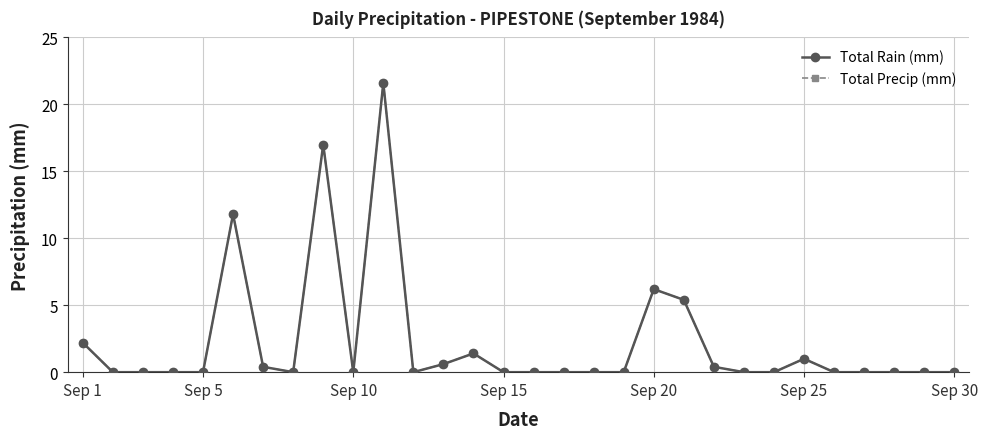

Is this an area chart (filled region under the line)?

No